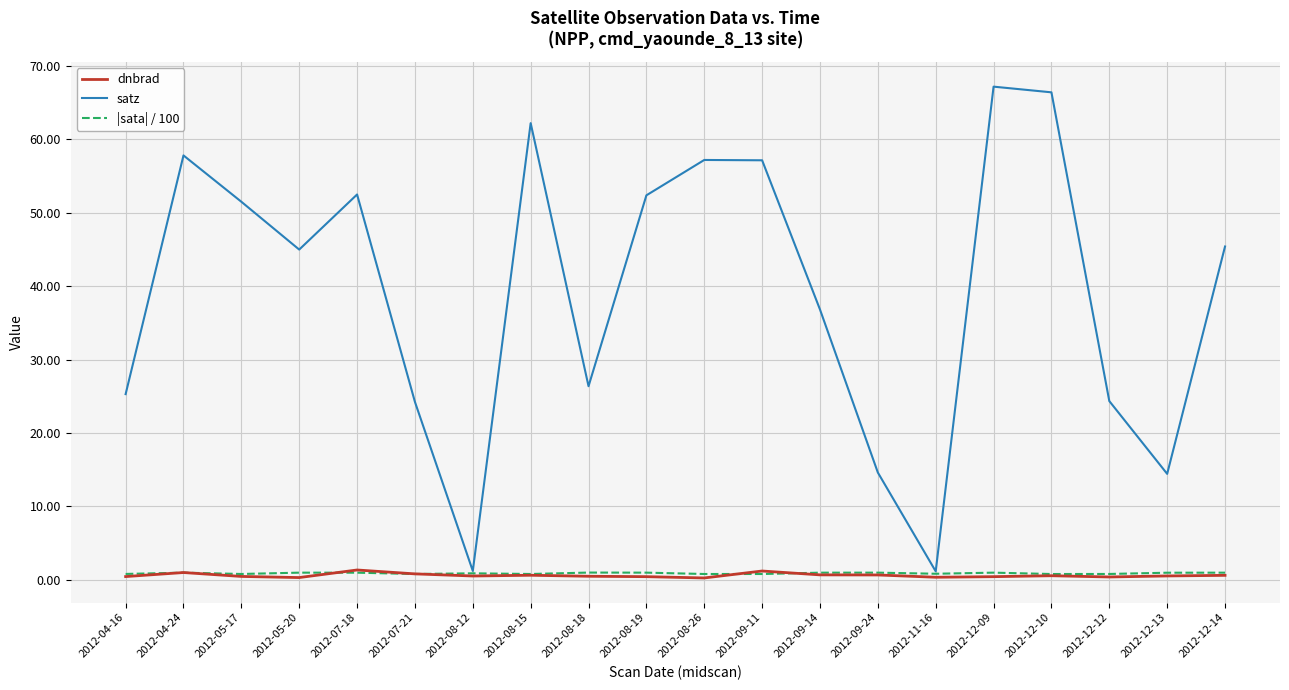

Which series has the widest spread of values?

satz